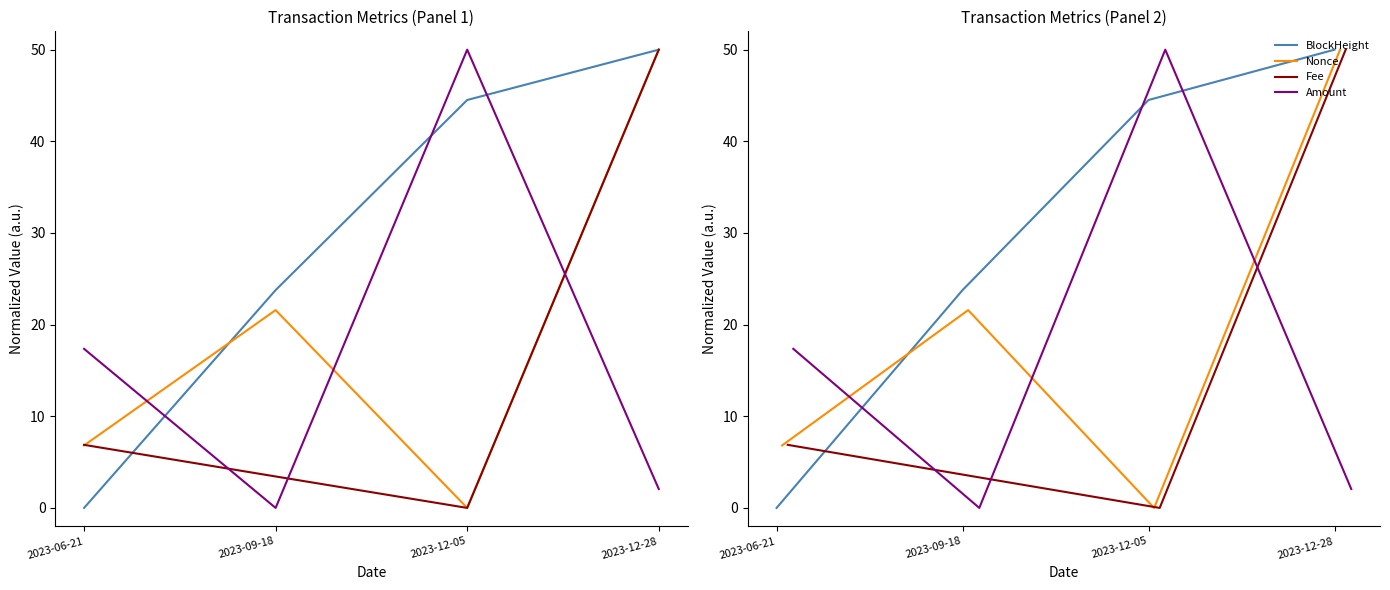

Between which two adjacent categories do Amount and BlockHeight first intersect?

2023-06-21 and 2023-09-18